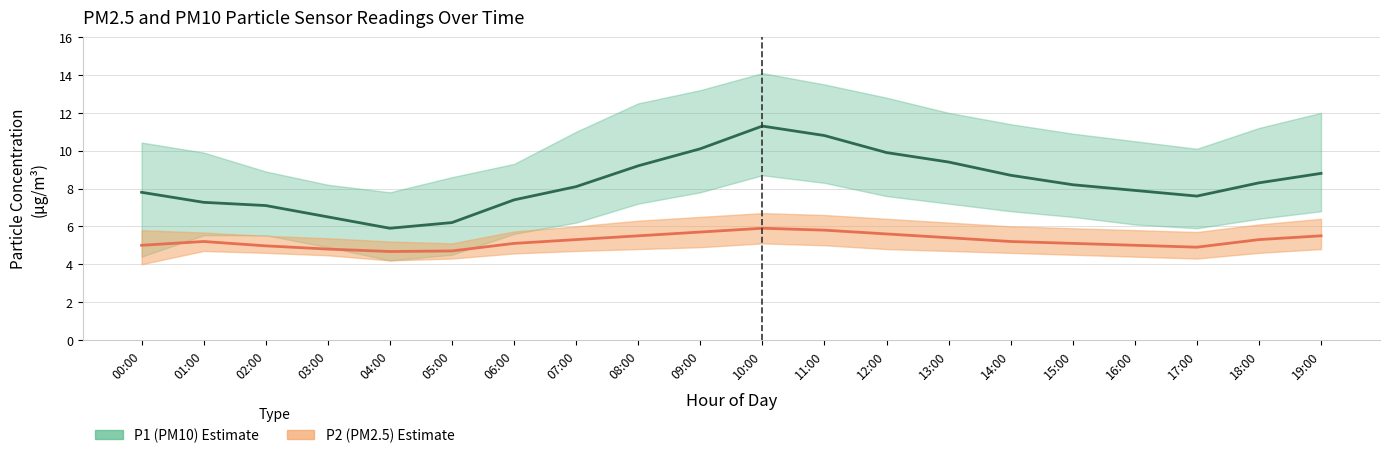

True or false: P2 and P2_lower cross at least once.

False